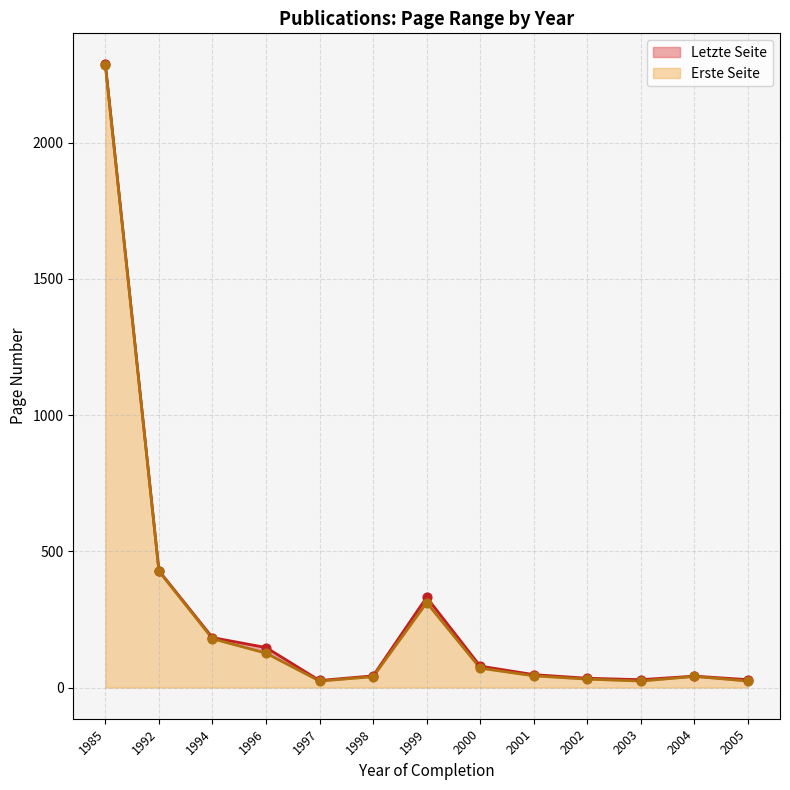

Which series has the widest spread of Y values?

Letzte Seite